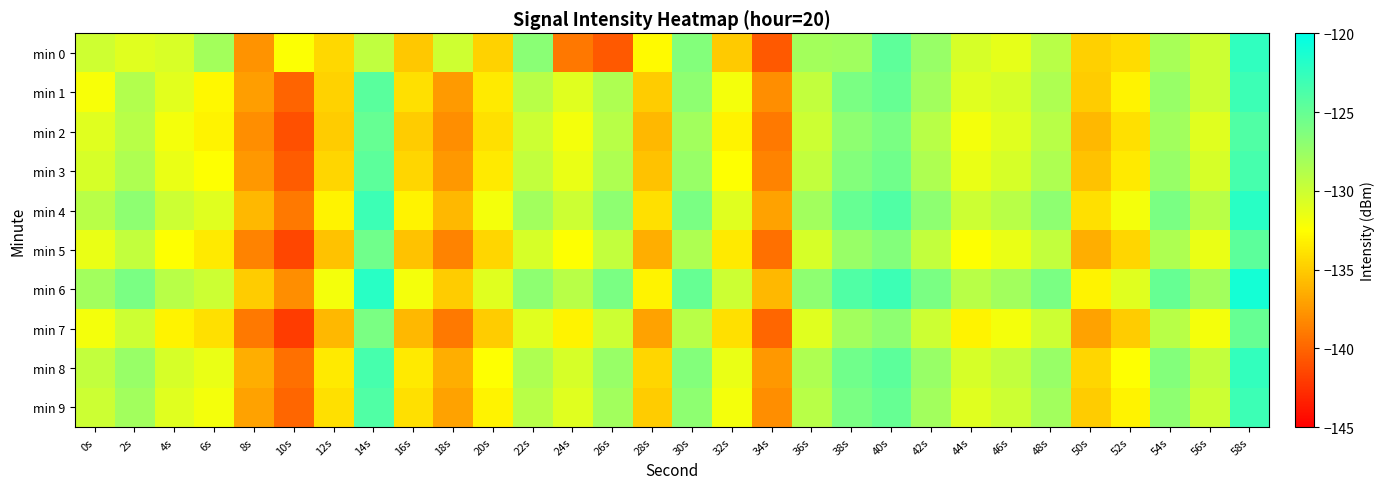

Reading right to left, what are all the values shown in this chart?

min 0: 58s=-122.4	56s=-130.0	54s=-128.2	52s=-134.2	50s=-134.8	48s=-129.1	46s=-131.3	44s=-130.5	42s=-127.5	40s=-124.6	38s=-127.9	36s=-128.1	34s=-140.6	32s=-135.1	30s=-126.5	28s=-132.7	26s=-140.5	24s=-139.1	22s=-126.8	20s=-134.7	18s=-130.1	16s=-135.2	14s=-129.4	12s=-134.4	10s=-132.3	8s=-137.7	6s=-128.1	4s=-130.6	2s=-131.0	0s=-130.1
min 1: 58s=-123.0	56s=-130.0	54s=-127.5	52s=-133.0	50s=-135.0	48s=-128.5	46s=-130.5	44s=-131.0	42s=-128.0	40s=-125.0	38s=-126.0	36s=-129.5	34s=-138.0	32s=-132.0	30s=-127.0	28s=-135.0	26s=-128.5	24s=-131.0	22s=-129.0	20s=-133.5	18s=-137.4	16s=-134.0	14s=-124.4	12s=-134.7	10s=-140.0	8s=-137.2	6s=-132.9	4s=-131.1	2s=-128.7	0s=-132.2
min 2: 58s=-124.0	56s=-131.0	54s=-128.0	52s=-134.0	50s=-136.0	48s=-129.0	46s=-131.0	44s=-132.0	42s=-129.0	40s=-126.0	38s=-127.0	36s=-130.0	34s=-139.0	32s=-133.0	30s=-128.0	28s=-136.0	26s=-129.0	24s=-132.0	22s=-130.0	20s=-134.0	18s=-138.0	16s=-135.0	14s=-125.0	12s=-135.0	10s=-141.0	8s=-138.0	6s=-133.0	4s=-132.0	2s=-129.0	0s=-131.0
min 3: 58s=-123.5	56s=-130.5	54s=-127.5	52s=-133.5	50s=-135.5	48s=-128.5	46s=-130.5	44s=-131.5	42s=-128.5	40s=-125.5	38s=-126.5	36s=-129.5	34s=-138.5	32s=-132.5	30s=-127.5	28s=-135.5	26s=-128.5	24s=-131.5	22s=-129.5	20s=-133.5	18s=-137.5	16s=-134.5	14s=-124.5	12s=-134.5	10s=-140.5	8s=-137.5	6s=-132.5	4s=-131.5	2s=-128.5	0s=-130.5
min 4: 58s=-122.0	56s=-129.0	54s=-126.0	52s=-132.0	50s=-134.0	48s=-127.0	46s=-129.0	44s=-130.0	42s=-127.0	40s=-124.0	38s=-125.0	36s=-128.0	34s=-137.0	32s=-131.0	30s=-126.0	28s=-134.0	26s=-127.0	24s=-130.0	22s=-128.0	20s=-132.0	18s=-136.0	16s=-133.0	14s=-123.0	12s=-133.0	10s=-139.0	8s=-136.0	6s=-131.0	4s=-130.0	2s=-127.0	0s=-129.0
min 5: 58s=-124.5	56s=-131.5	54s=-128.5	52s=-134.5	50s=-136.5	48s=-129.5	46s=-131.5	44s=-132.5	42s=-129.5	40s=-126.5	38s=-127.5	36s=-130.5	34s=-139.5	32s=-133.5	30s=-128.5	28s=-136.5	26s=-129.5	24s=-132.5	22s=-130.5	20s=-134.5	18s=-138.5	16s=-135.5	14s=-125.5	12s=-135.5	10s=-141.5	8s=-138.5	6s=-133.5	4s=-132.5	2s=-129.5	0s=-131.5
min 6: 58s=-121.0	56s=-128.0	54s=-125.0	52s=-131.0	50s=-133.0	48s=-126.0	46s=-128.0	44s=-129.0	42s=-126.0	40s=-123.0	38s=-124.0	36s=-127.0	34s=-136.0	32s=-130.0	30s=-125.0	28s=-133.0	26s=-126.0	24s=-129.0	22s=-127.0	20s=-131.0	18s=-135.0	16s=-132.0	14s=-122.0	12s=-132.0	10s=-138.0	8s=-135.0	6s=-130.0	4s=-129.0	2s=-126.0	0s=-128.0
min 7: 58s=-125.0	56s=-132.0	54s=-129.0	52s=-135.0	50s=-137.0	48s=-130.0	46s=-132.0	44s=-133.0	42s=-130.0	40s=-127.0	38s=-128.0	36s=-131.0	34s=-140.0	32s=-134.0	30s=-129.0	28s=-137.0	26s=-130.0	24s=-133.0	22s=-131.0	20s=-135.0	18s=-139.0	16s=-136.0	14s=-126.0	12s=-136.0	10s=-142.0	8s=-139.0	6s=-134.0	4s=-133.0	2s=-130.0	0s=-132.0
min 8: 58s=-122.5	56s=-129.5	54s=-126.5	52s=-132.5	50s=-134.5	48s=-127.5	46s=-129.5	44s=-130.5	42s=-127.5	40s=-124.5	38s=-125.5	36s=-128.5	34s=-137.5	32s=-131.5	30s=-126.5	28s=-134.5	26s=-127.5	24s=-130.5	22s=-128.5	20s=-132.5	18s=-136.5	16s=-133.5	14s=-123.5	12s=-133.5	10s=-139.5	8s=-136.5	6s=-131.5	4s=-130.5	2s=-127.5	0s=-129.5
min 9: 58s=-123.0	56s=-130.0	54s=-127.0	52s=-133.0	50s=-135.0	48s=-128.0	46s=-130.0	44s=-131.0	42s=-128.0	40s=-125.0	38s=-126.0	36s=-129.0	34s=-138.0	32s=-132.0	30s=-127.0	28s=-135.0	26s=-128.0	24s=-131.0	22s=-129.0	20s=-133.0	18s=-137.0	16s=-134.0	14s=-124.0	12s=-134.0	10s=-140.0	8s=-137.0	6s=-132.0	4s=-131.0	2s=-128.0	0s=-130.0